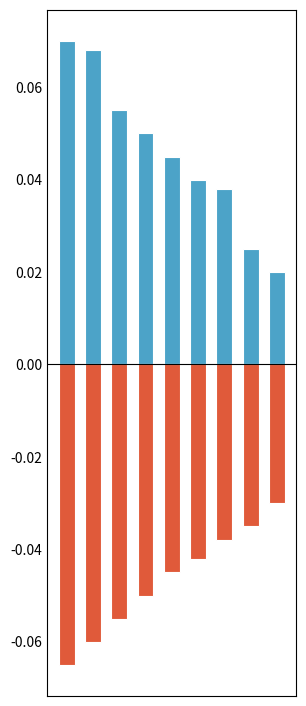

Which series has the largest range (max minus min)?

positive